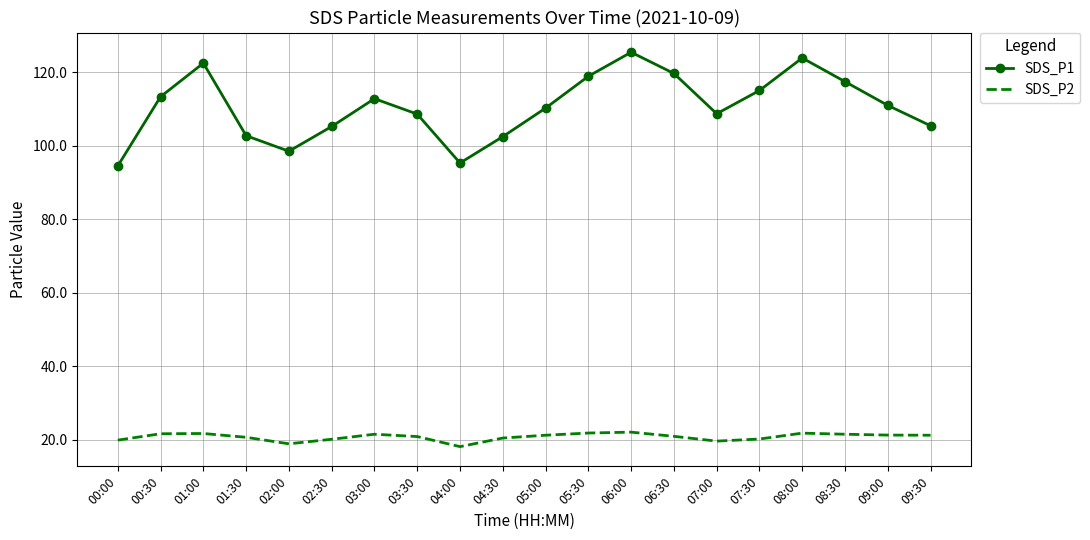

What is the sum of the SDS_P2 values at 04:30 and 03:00?

42.0